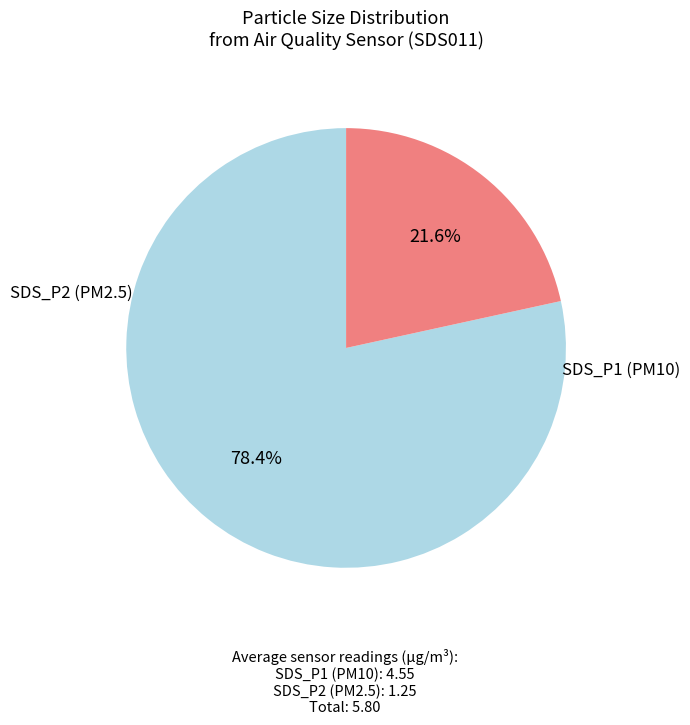

To the nearest percent, what is the average slice percentage?

50%